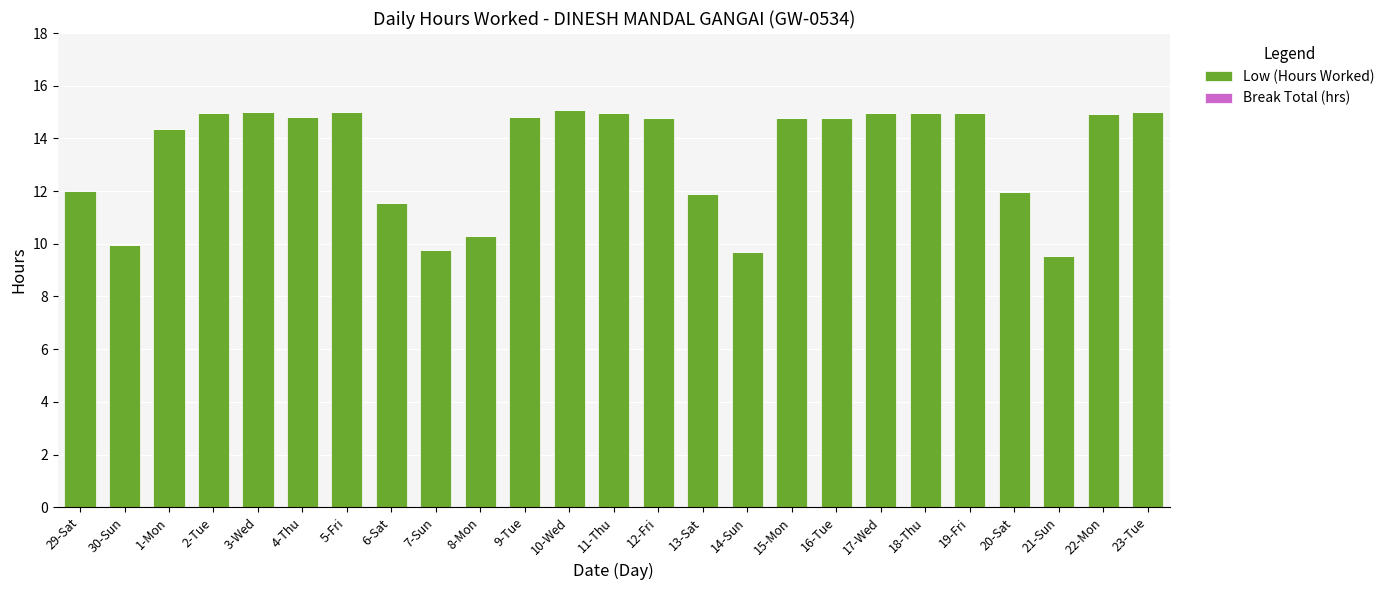

Where does the data first go above 14?

1-Mon